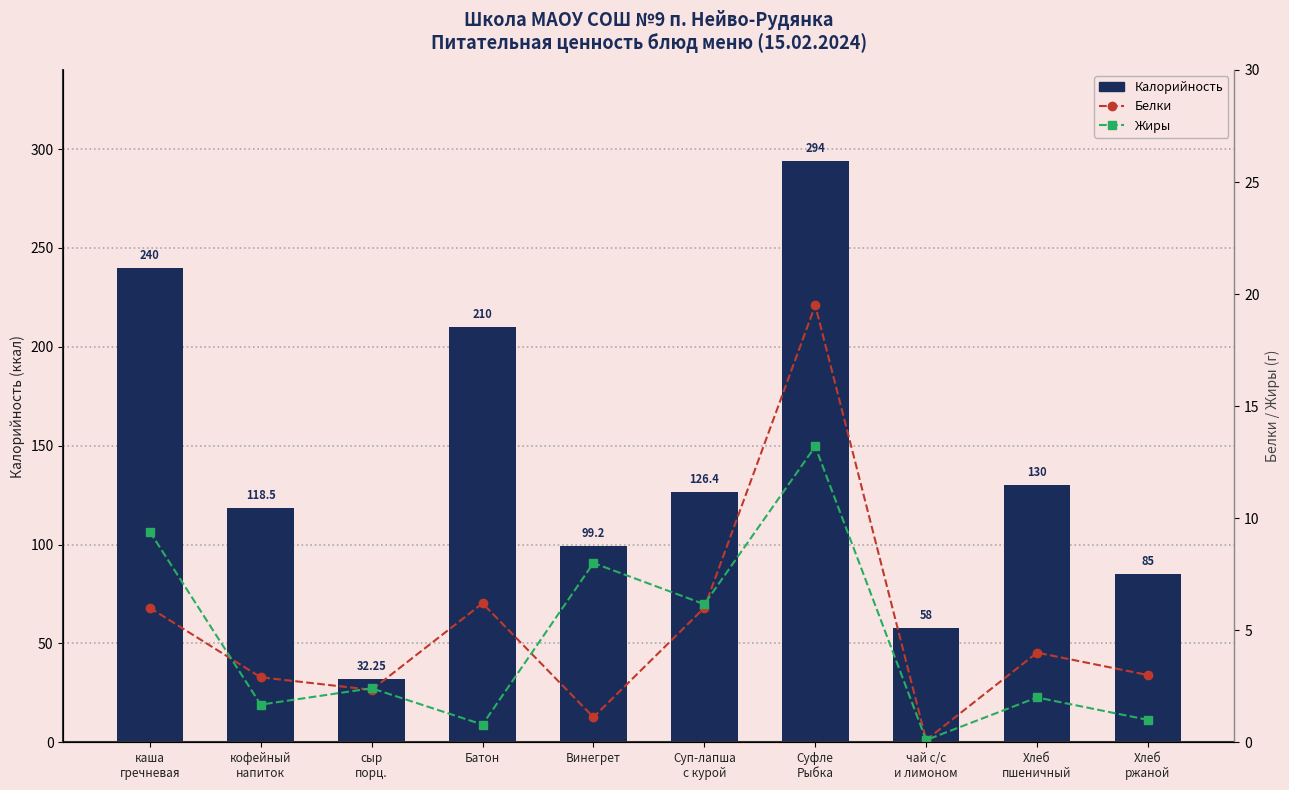

Is the value of Калорийность at каша
гречневая greater than the value of Жиры at Суп-лапша
с курой?

Yes